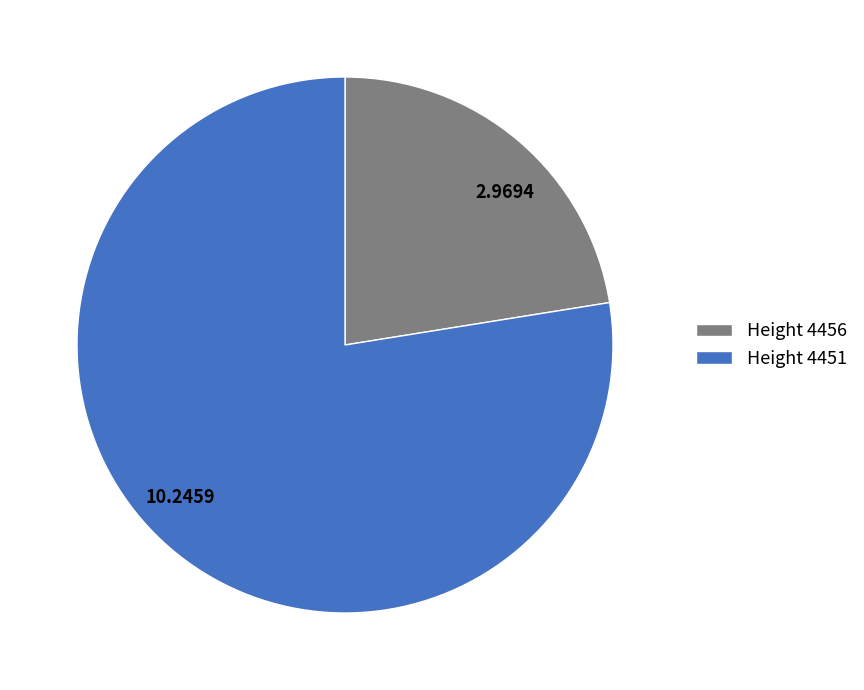

Is there any slice that represents more than half of the pie?

Yes